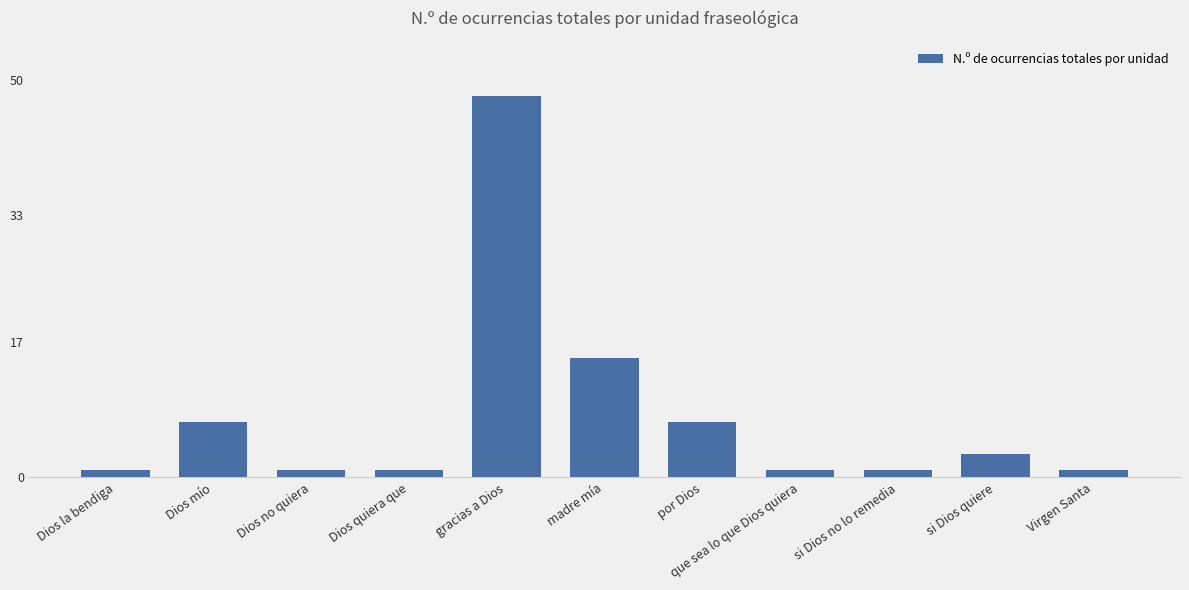

Between Dios no quiera and Dios mío, which is larger?

Dios mío